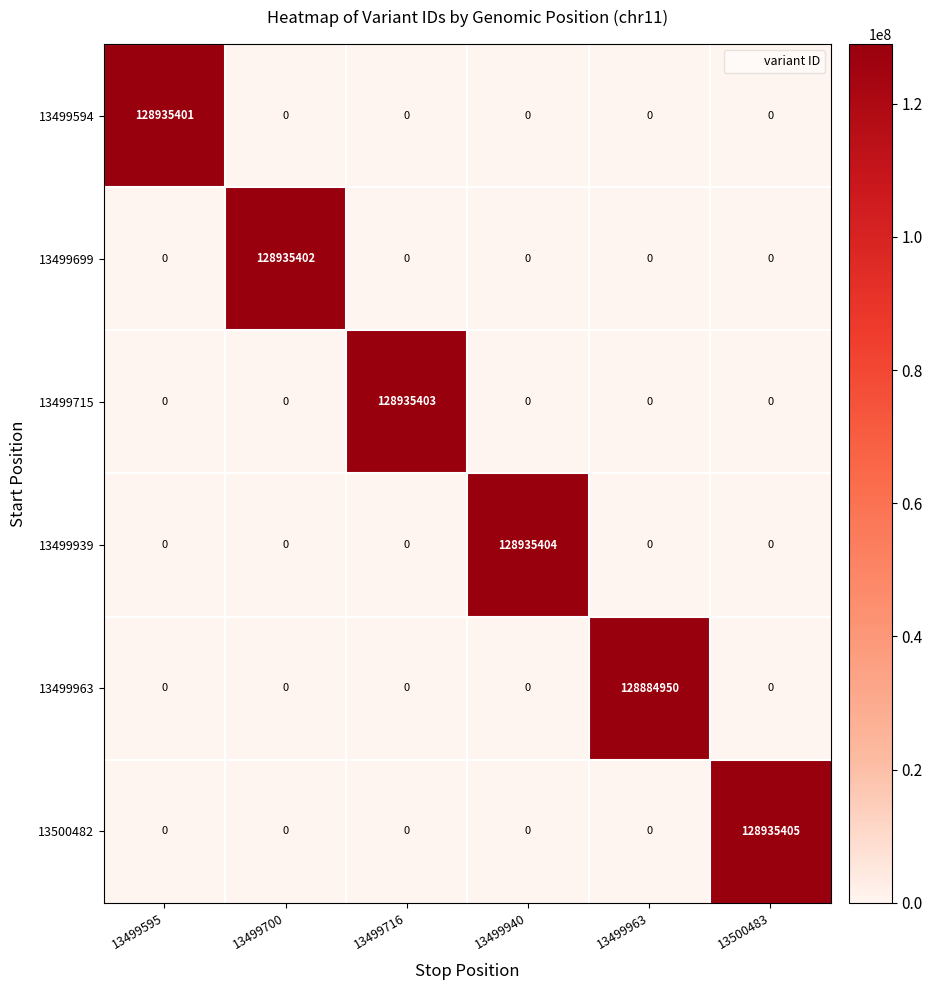

Which series changed the most between 13499716 and 13499963?

13499715